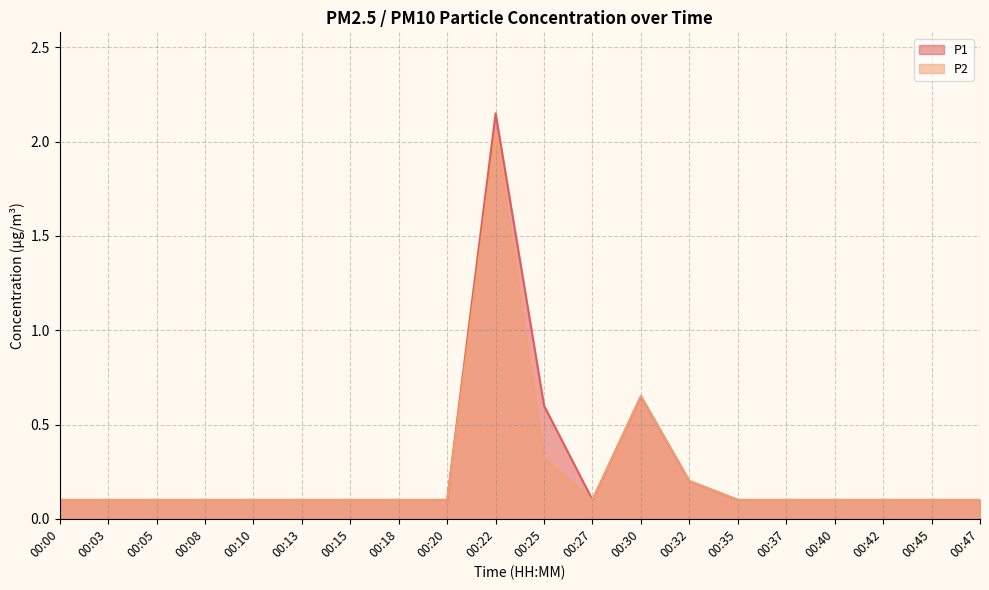

At which category does P2 reach its first local valley?

00:27